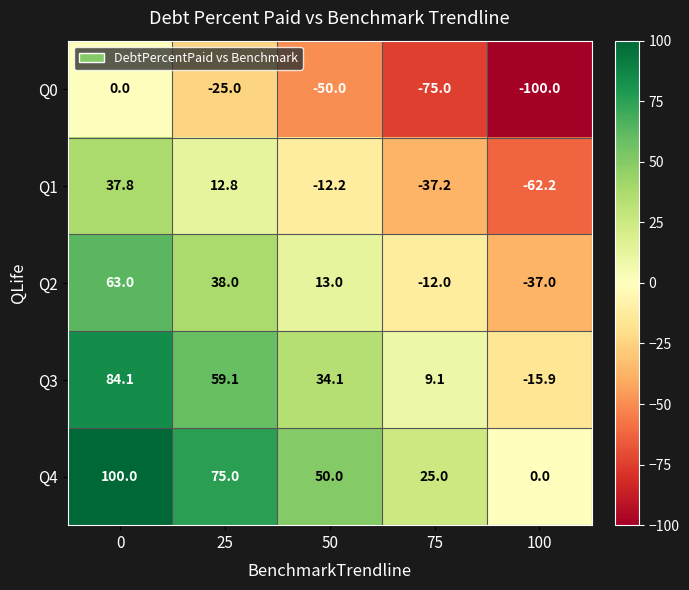

How many distinct data groups are displayed?

5